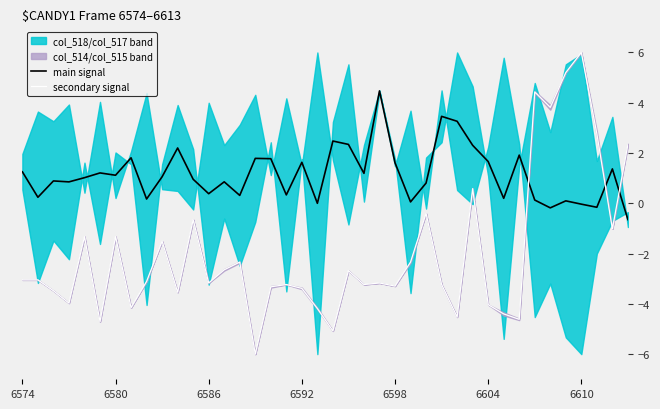

What is the lowest value of the main signal series?

-0.6